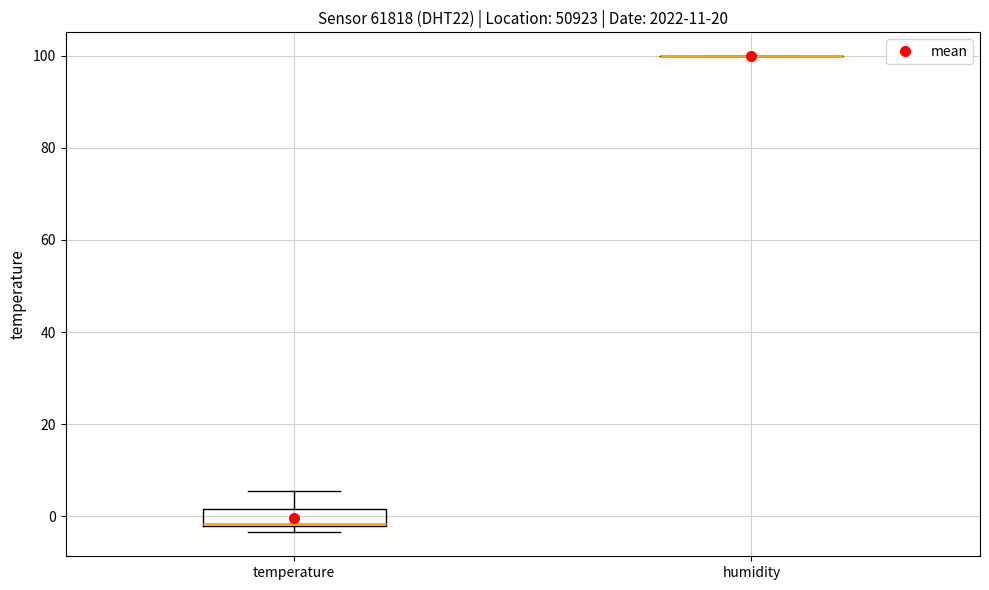

Comparing the boxes themselves (not the whiskers), which one is the tallest?

temperature